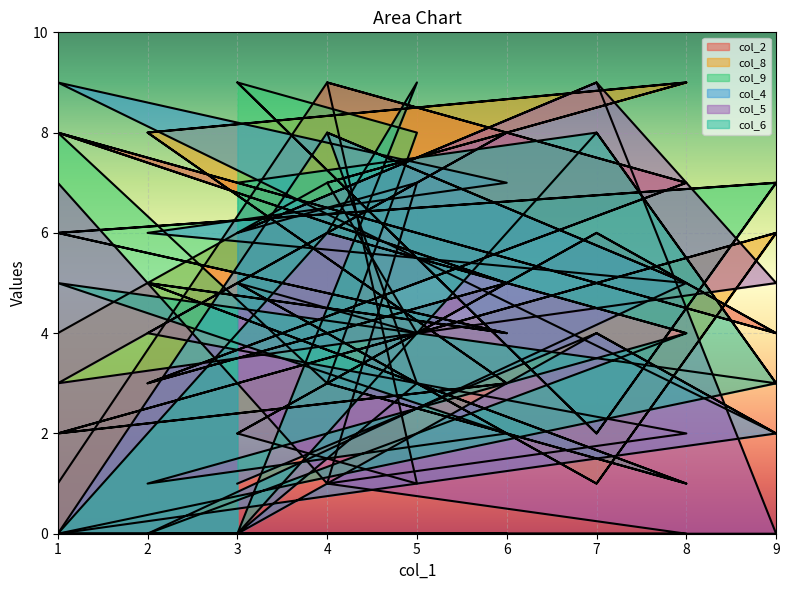

Reading left to right, transcribe all the data shown in this chart.

col_2: 1=1	4=9	8=7	2=3	6=5	1=8	9=4	7=6	3=2	5=1	4=9	8=7	2=3	6=5	1=8	9=4	7=6	3=2
col_8: 1=4	4=7	8=9	2=8	6=3	1=2	9=6	7=1	3=5	5=4	4=7	8=9	2=8	6=3	1=2	9=6	7=1	3=5
col_9: 1=8	4=3	8=1	2=5	6=4	1=6	9=7	7=2	3=9	5=8	4=3	8=1	2=5	6=4	1=6	9=7	7=2	3=9
col_4: 1=0	4=8	8=5	2=0	6=0	1=0	9=2	7=4	3=0	5=3	4=8	8=5	2=6	6=7	1=9	9=2	7=4	3=1
col_5: 1=7	4=1	8=0	2=0	6=0	1=0	9=0	7=9	3=6	5=7	4=1	8=2	2=4	6=8	1=3	9=5	7=9	3=6
col_6: 1=0	4=6	8=4	2=0	6=0	1=0	9=3	7=8	3=0	5=9	4=6	8=4	2=1	6=2	1=5	9=3	7=8	3=7